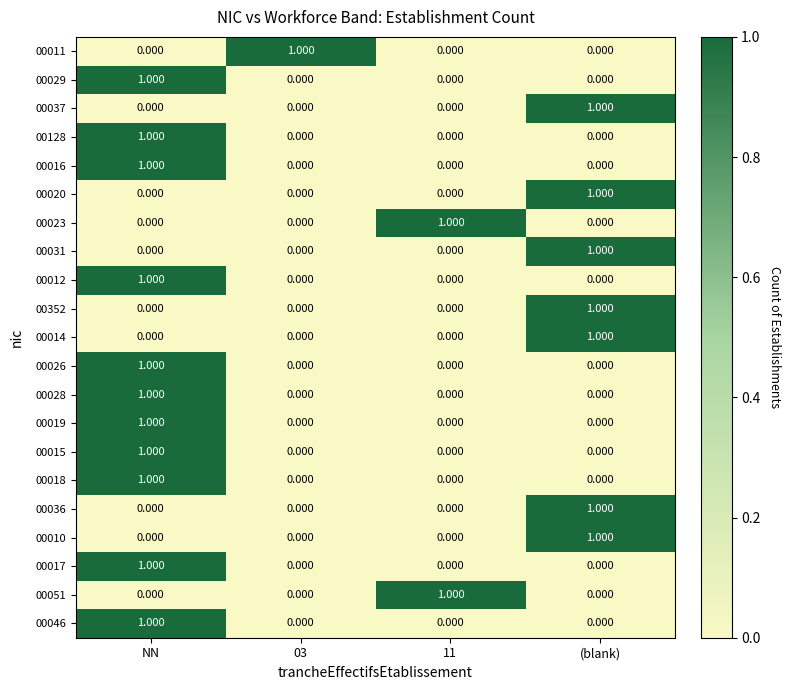

At which category is the sum across all series the highest?

NN